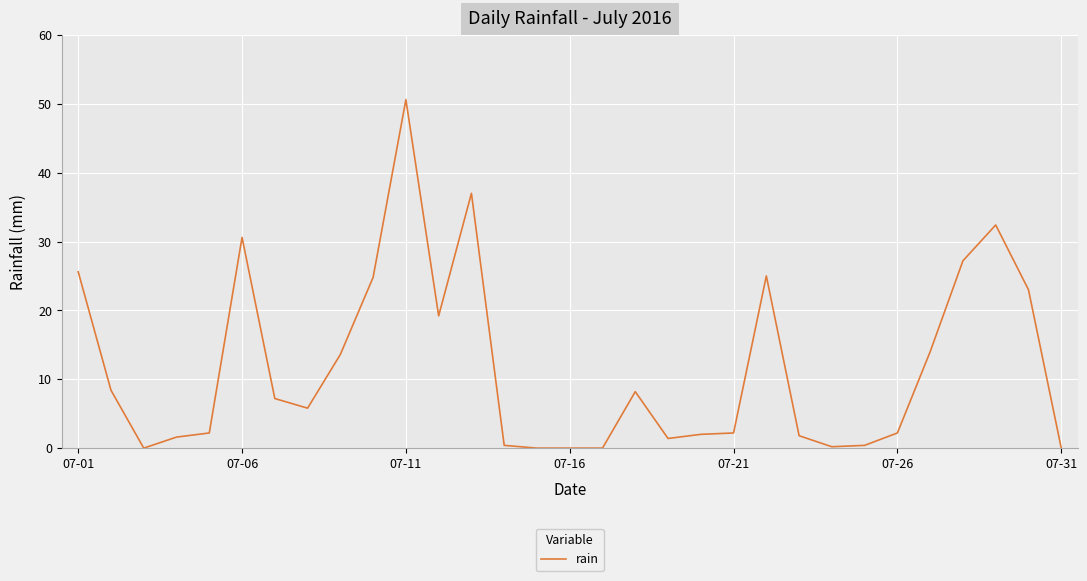

What is the greatest value displayed?

50.6